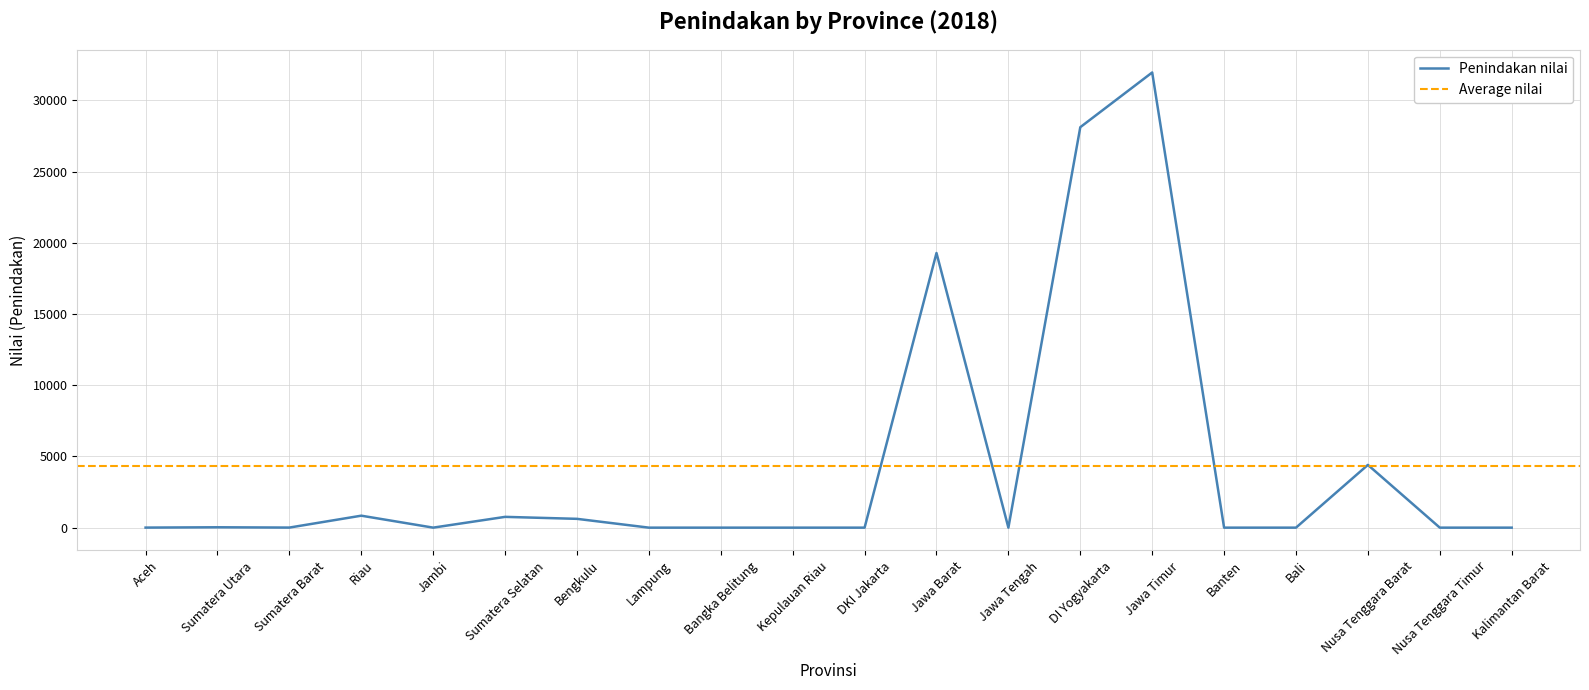

What is the value of the 2nd point from the left?

26